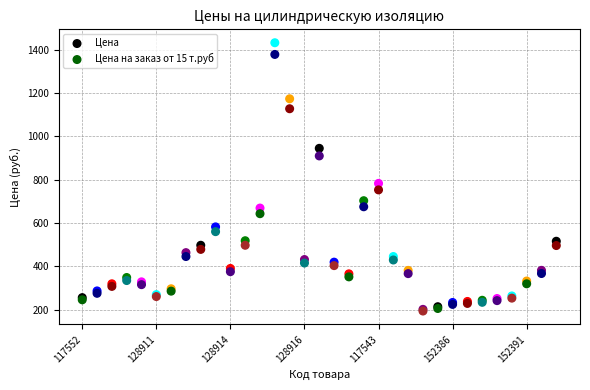

Across all series, what Y value is closest to 813?

783.0